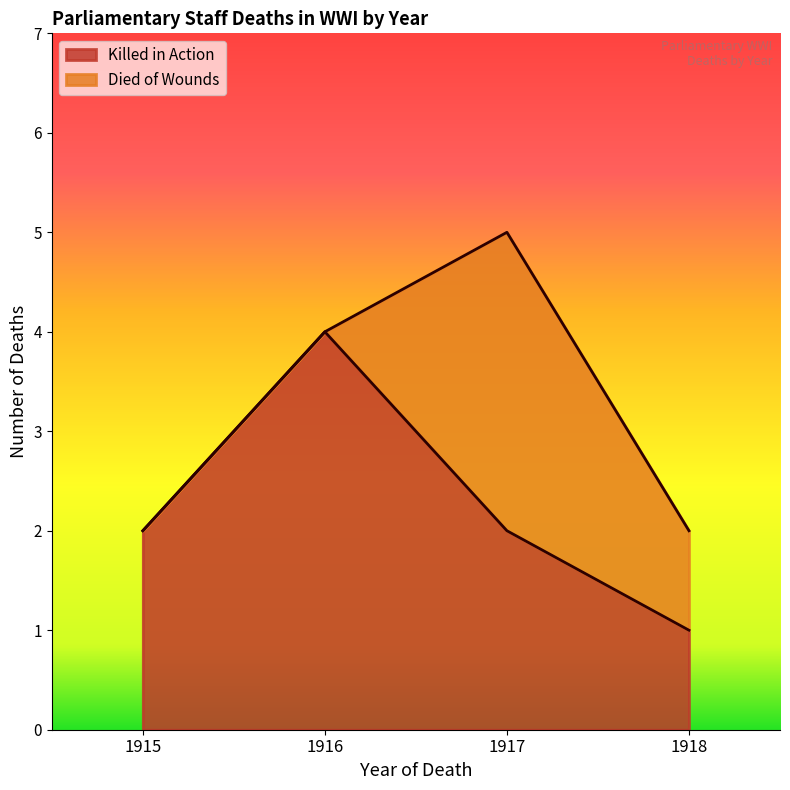

Which series has the widest spread of values?

Died of wounds